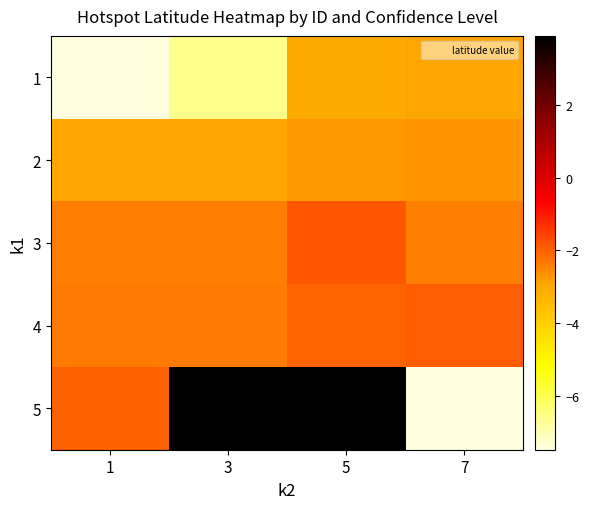

What is the smallest value displayed?

-7.5